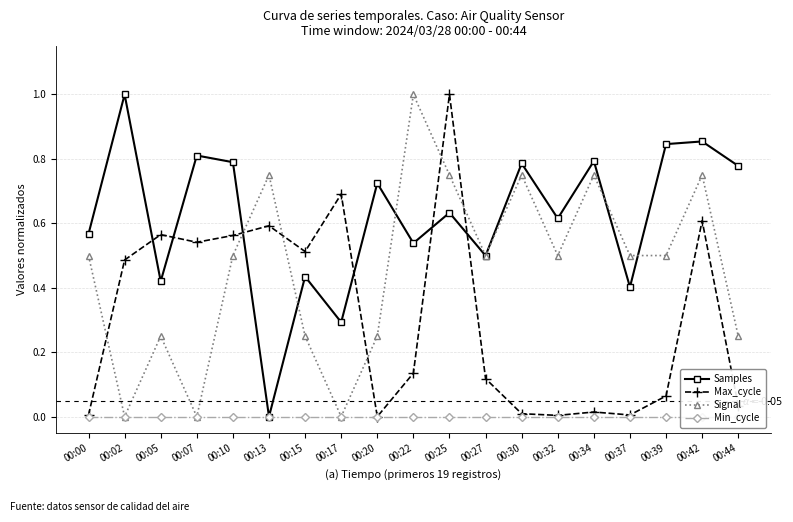

True or false: Samples has a value of 0.4 at 00:32.

False